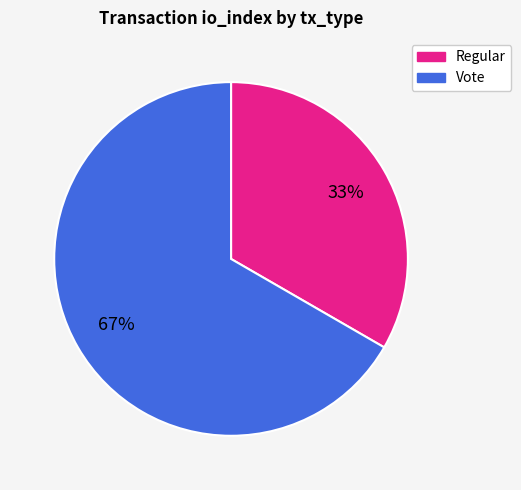

Which has a higher value, Regular or Vote?

Vote